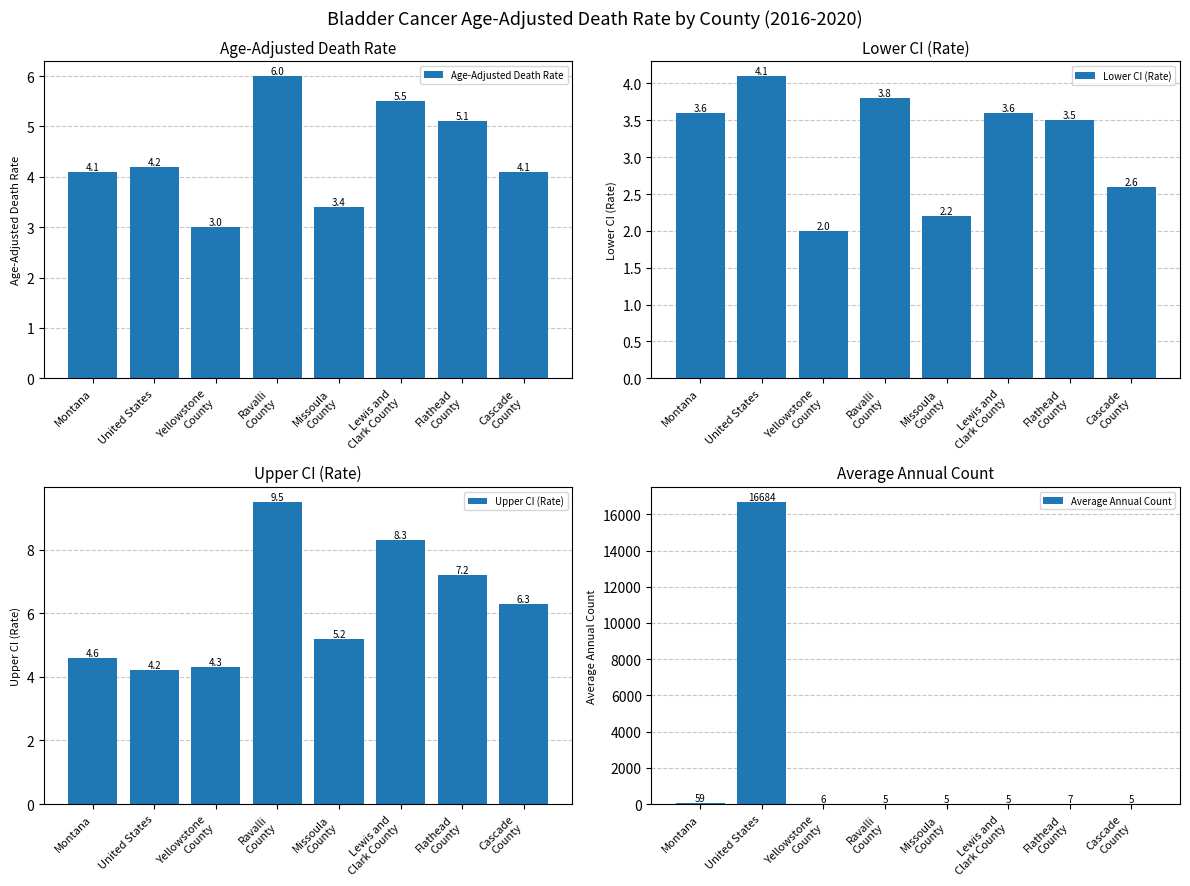

Does the chart contain stacked bars?

No